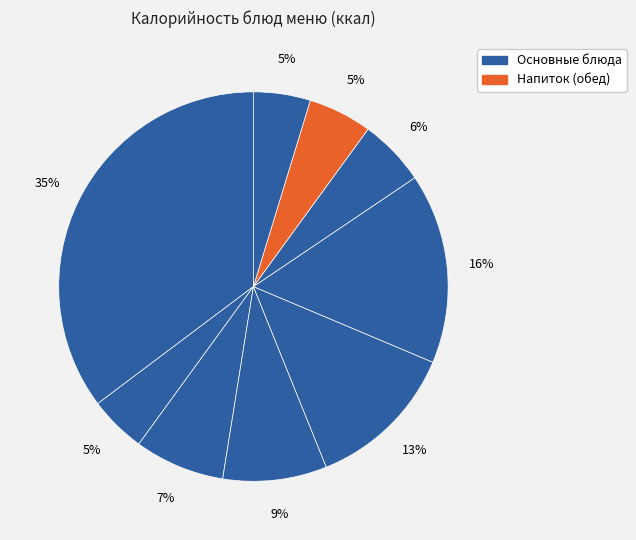

How many slices are in this pie chart?

9